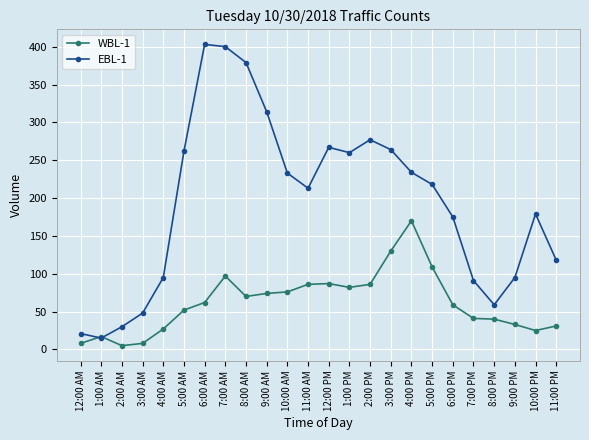

Between 8:00 AM and 10:00 PM, which series saw the biggest shift?

EBL-1